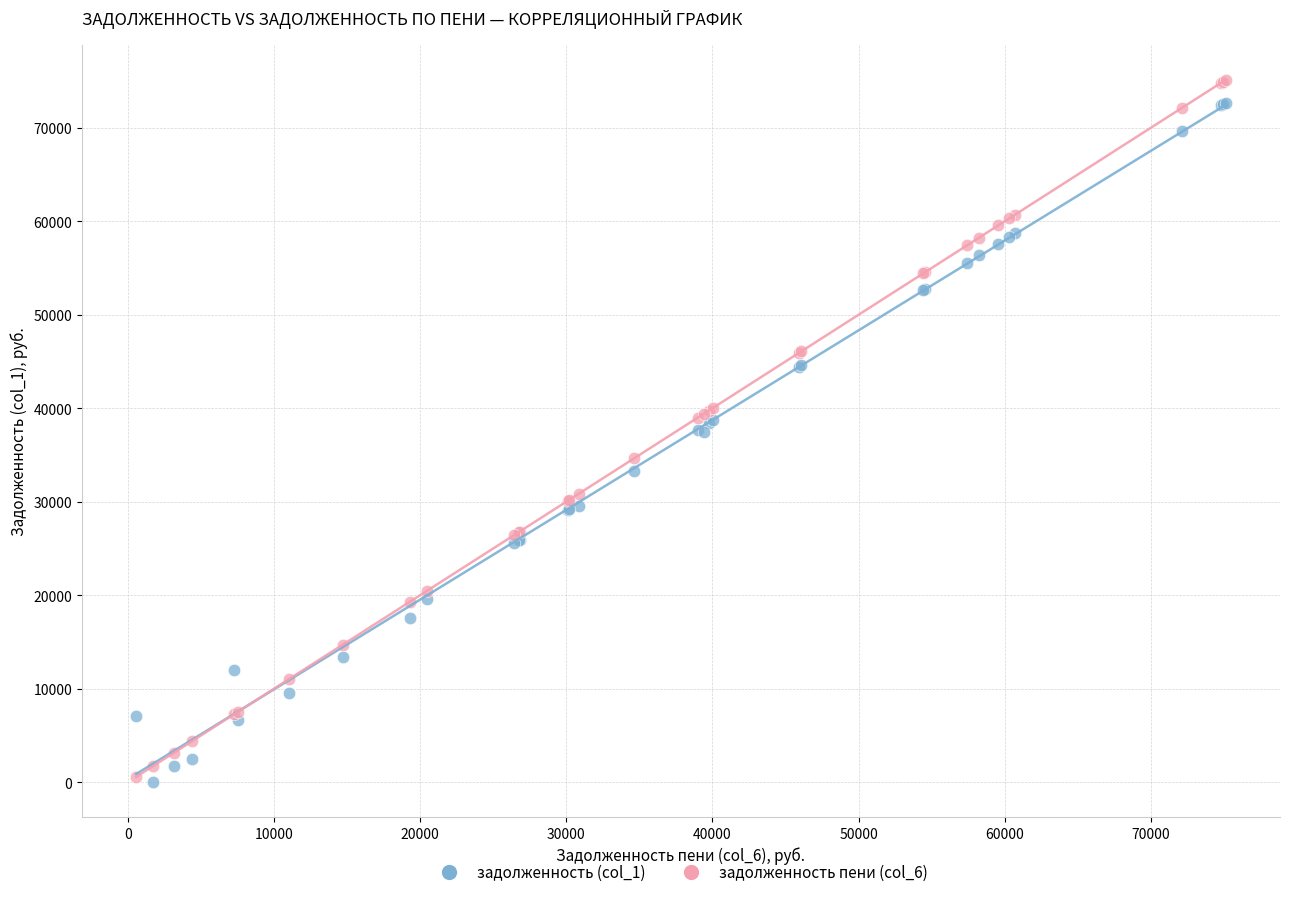

Which series has the largest Y range (max minus min)?

задолженность пени (col_6)